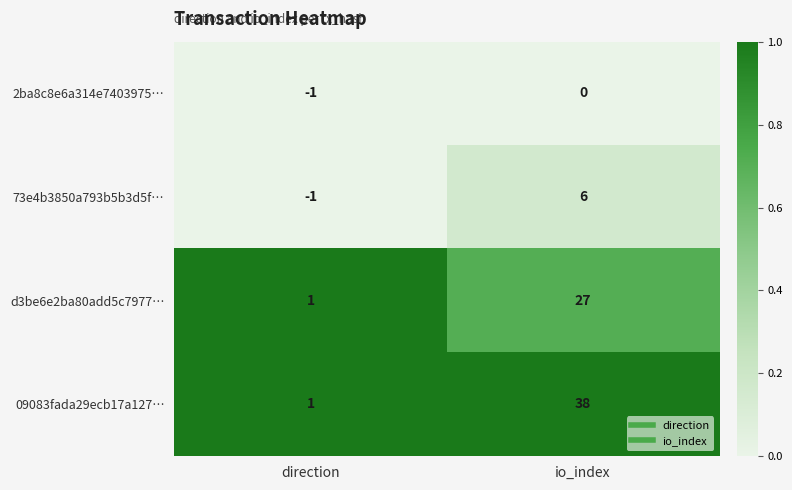

At how many categories does at least one series exceed 0?

2